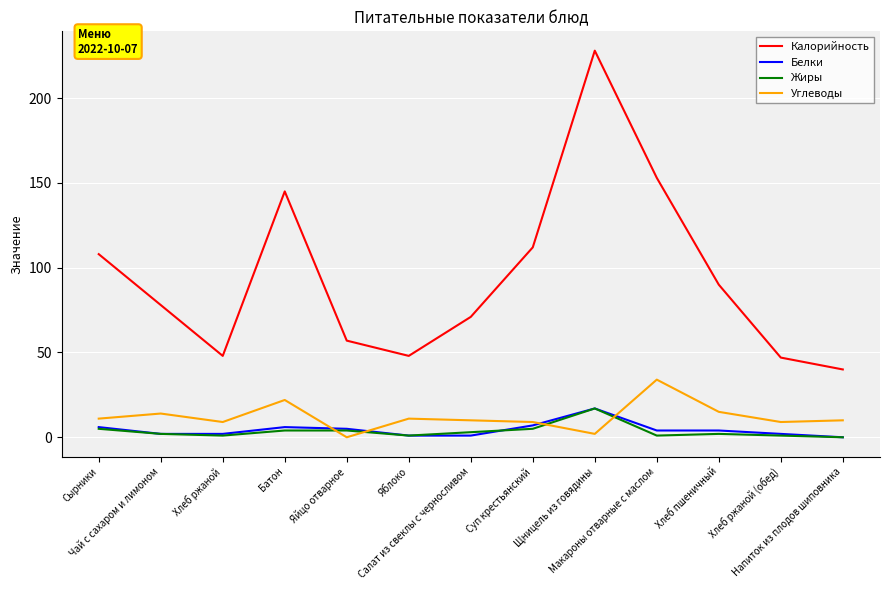

What position from the right is Хлеб ржаной (обед)?

2